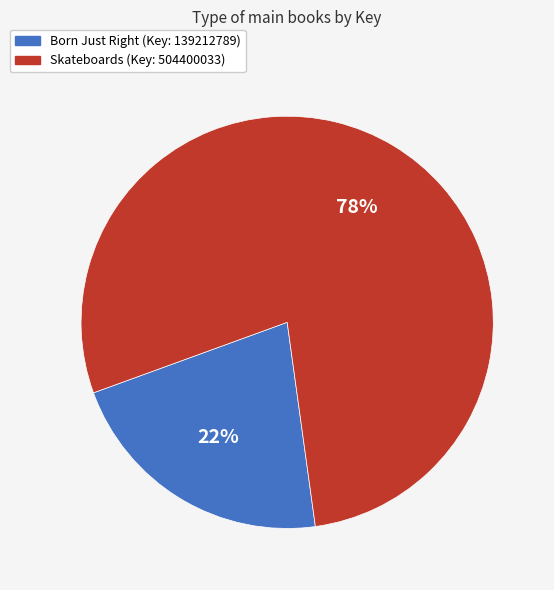

To the nearest percent, what percentage of the pie is Skateboards (Key: 504400033)?

78%